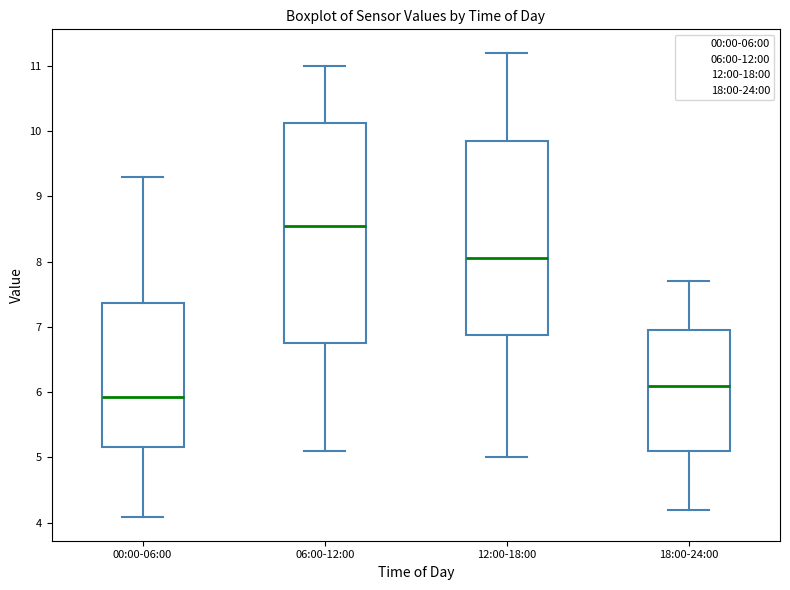

Reading left to right, read every box against the y-axis: the position of its median line, the range the box covers, and the ends of its whiskers. The values are not printed on the chart, so give them approximately, as read against the axis.

00:00-06:00: median 5.9, box 5.2 to 7.4, whiskers 4.1 to 9.3
06:00-12:00: median 8.6, box 6.8 to 10.1, whiskers 5.1 to 11.0
12:00-18:00: median 8.1, box 6.9 to 9.9, whiskers 5.0 to 11.2
18:00-24:00: median 6.1, box 5.1 to 7.0, whiskers 4.2 to 7.7